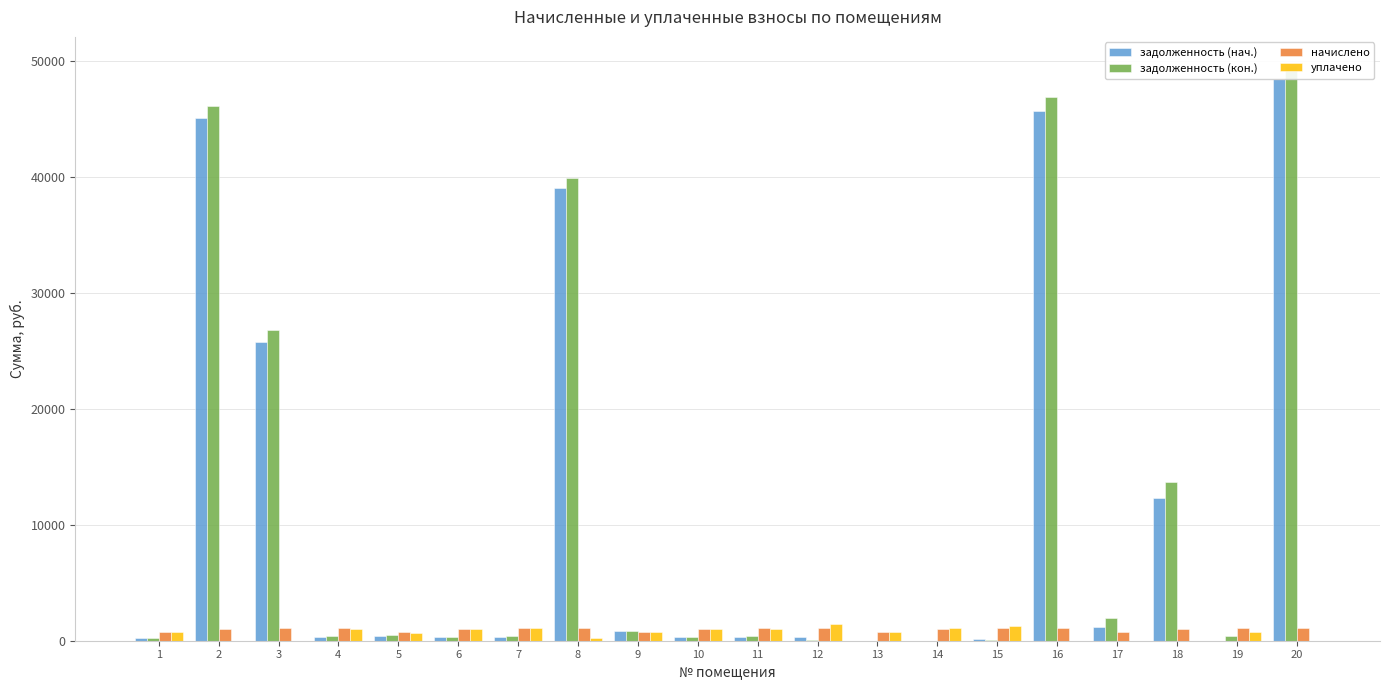

At which category does the chart reach its peak across all series?

20